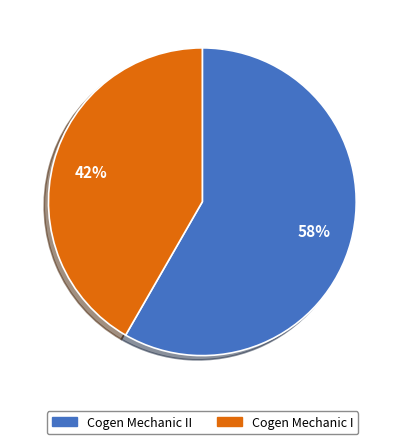

Is there any slice that represents more than half of the pie?

Yes